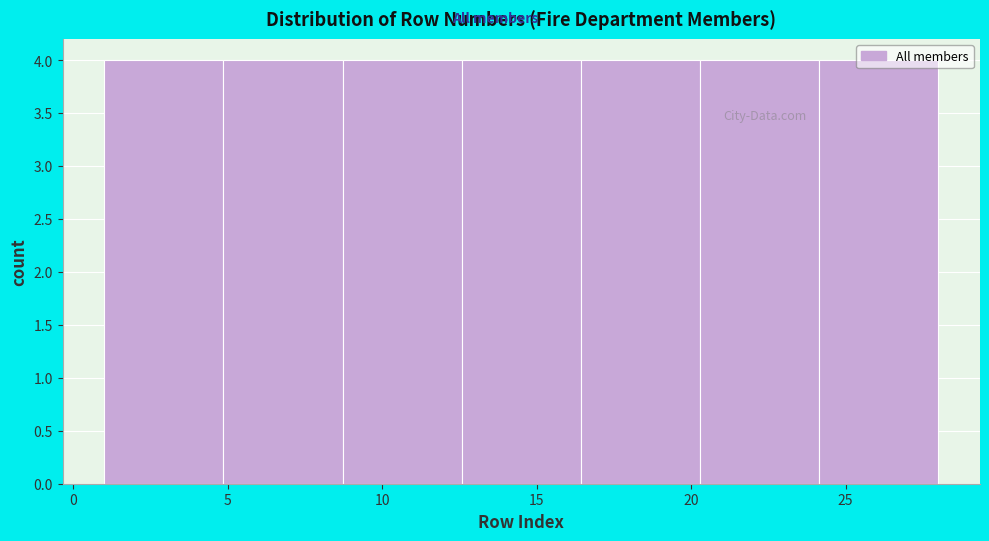

How tall is the bar that spans 1.0 to 5.0 on the x-axis? Neither the bar edges nor the heights are printed on the chart, so give them approximately, as read against the axes.

4